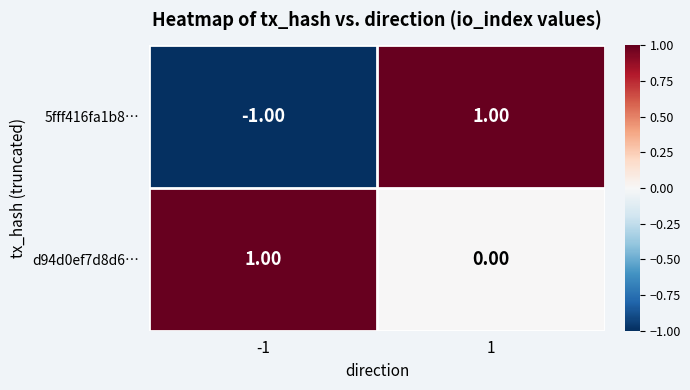

Rank the series by their average value, from highest to lowest.

d94d0ef7d8d6…, 5fff416fa1b8…